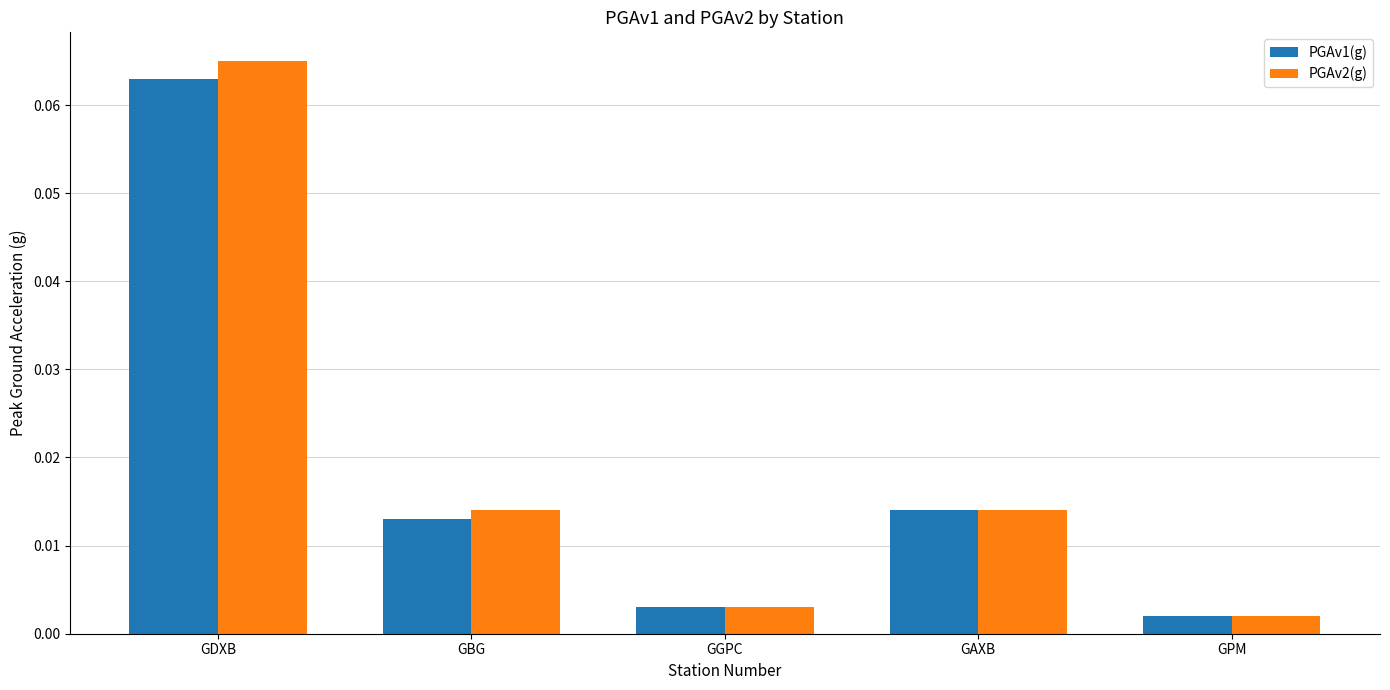

At which category is the sum across all series the highest?

GDXB